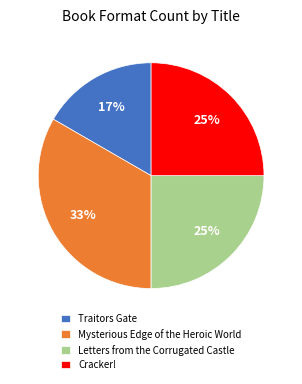

Approximately how many times larger is the value at Cracker! compared to Traitors Gate?

1.5